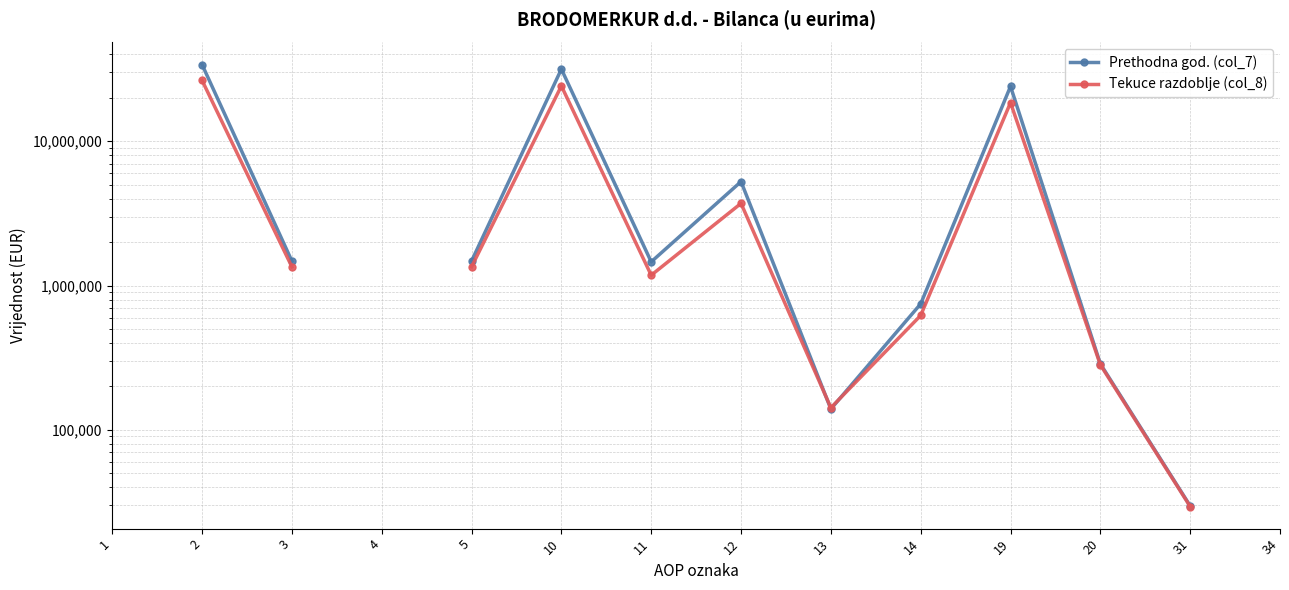

At which category does the chart reach its peak across all series?

2